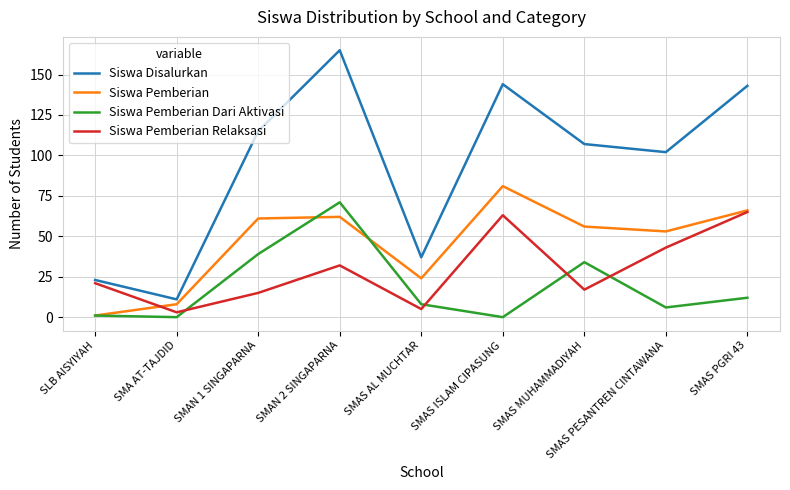

At which label is Siswa Pemberian Relaksasi closest to 34?

SMAN 2 SINGAPARNA